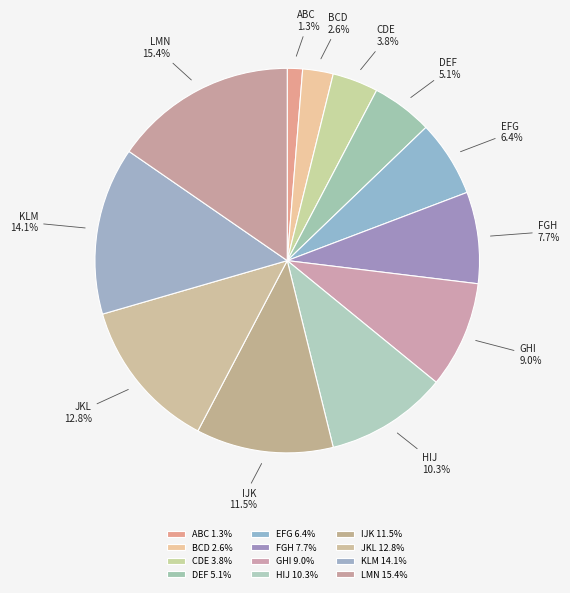

How many segments does this pie chart have?

12